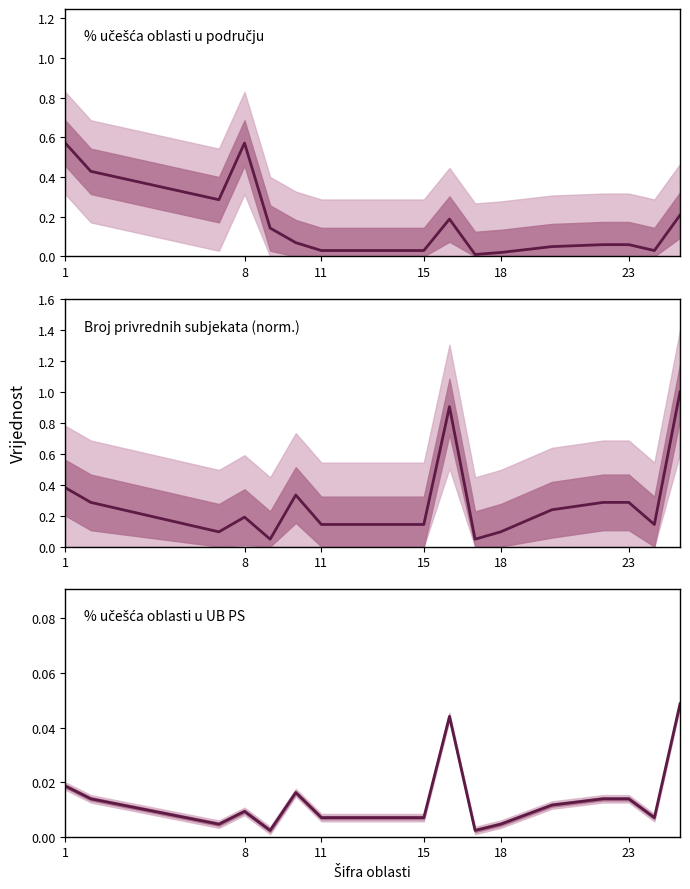

Count the number of data series in this chart.

3